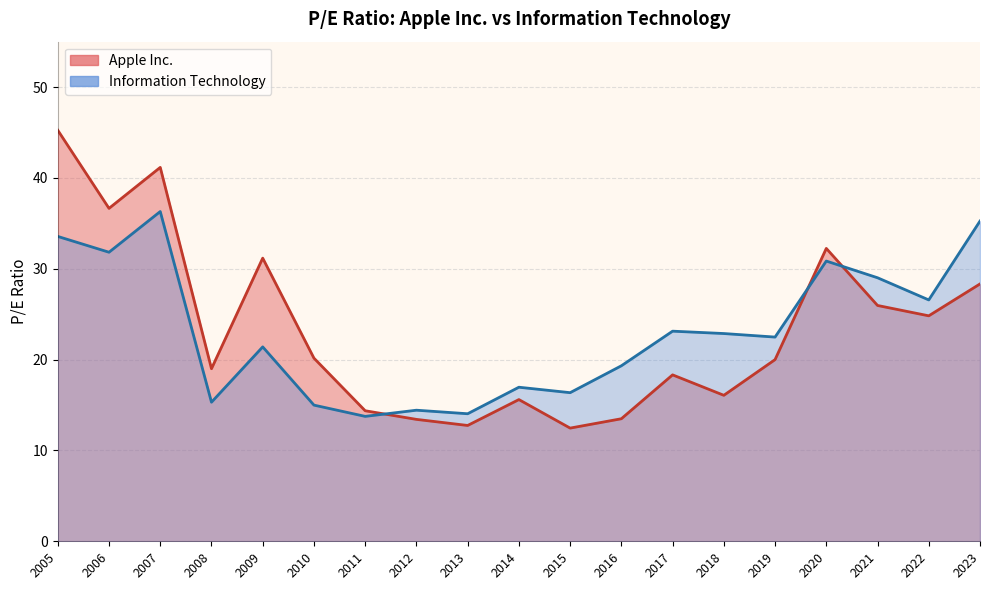

How many data points in Apple Inc. are less than 20?

9